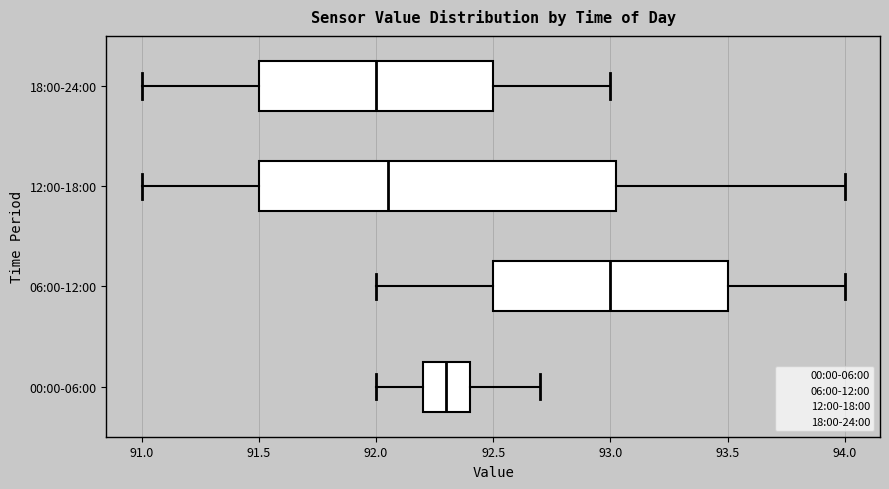

Where does the right whisker of the box for 06:00-12:00 end on the x-axis? The values are not printed on the chart, so give them approximately, as read against the axis.

94.00